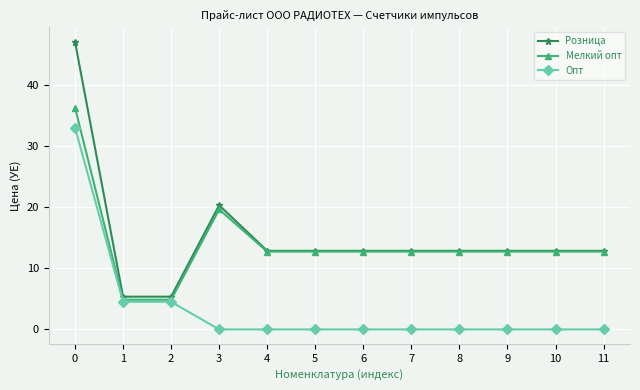

How many data points in Розница are above 12?

10